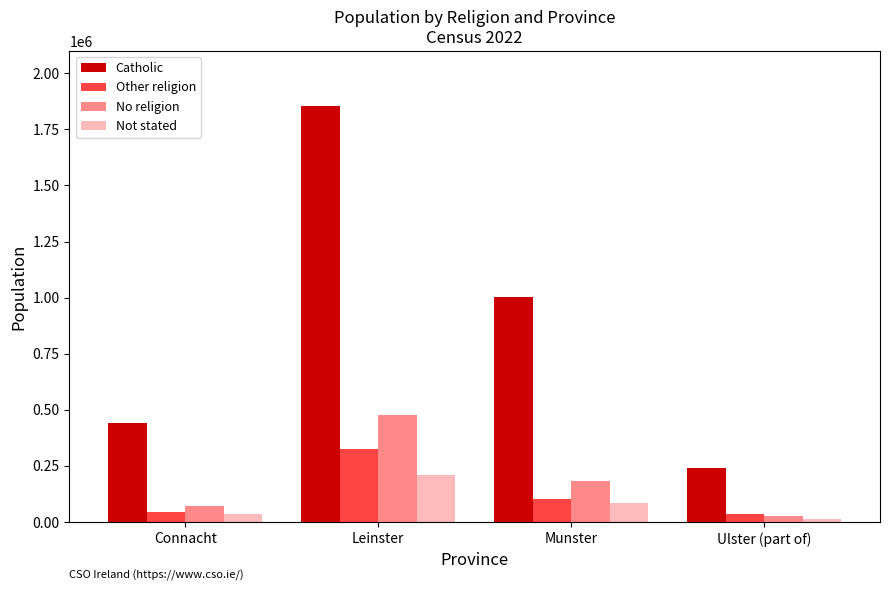

Which series has the largest total across all categories?

Catholic